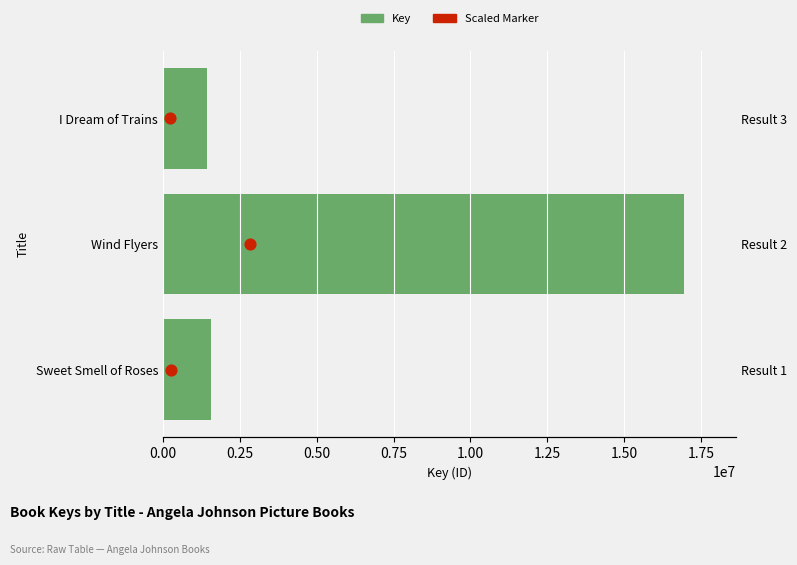

What are all the series names shown in the legend?

Key, Scaled Marker